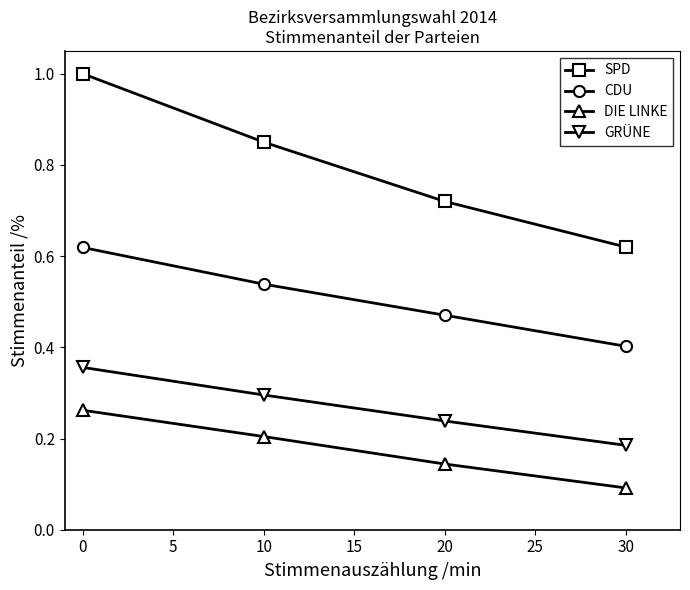

Is this an area chart (filled region under the line)?

No